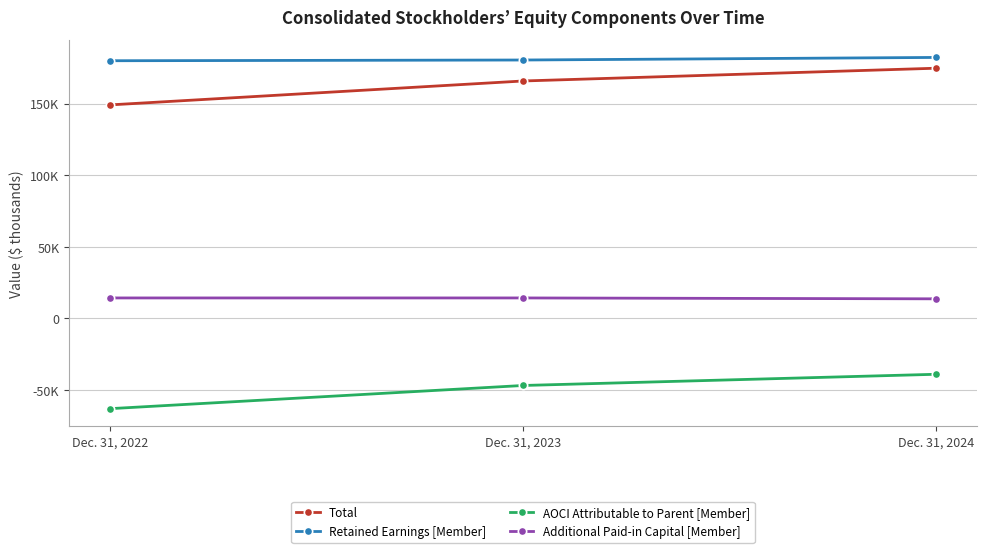

Which has a higher value, Dec. 31, 2023 or Dec. 31, 2024?

Dec. 31, 2024